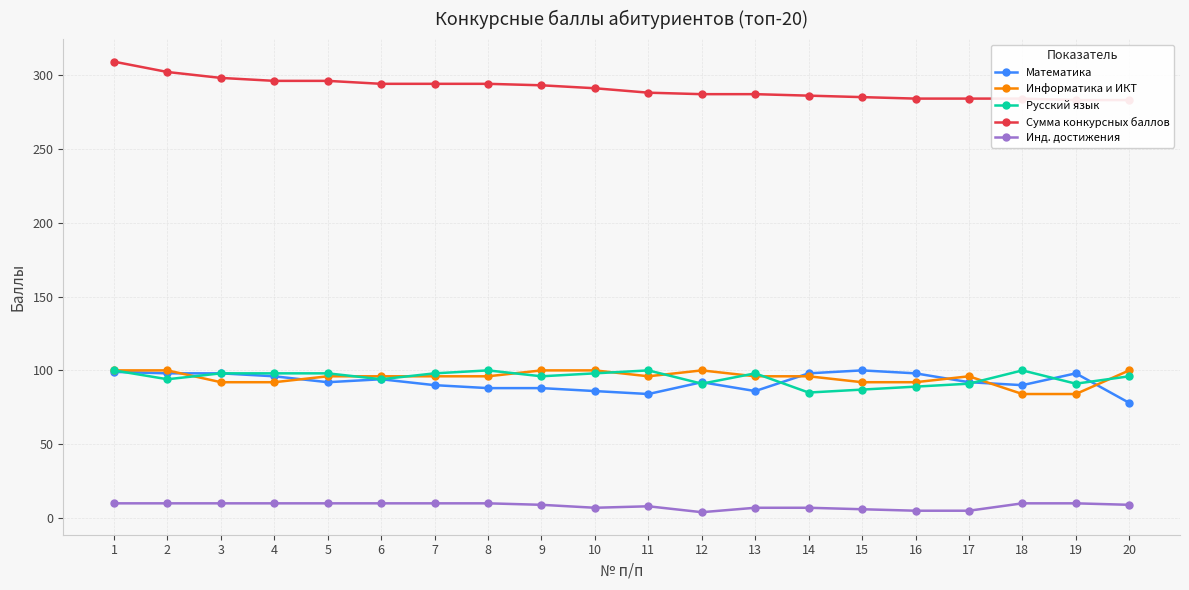

Which label corresponds to the smallest value in the chart?

12